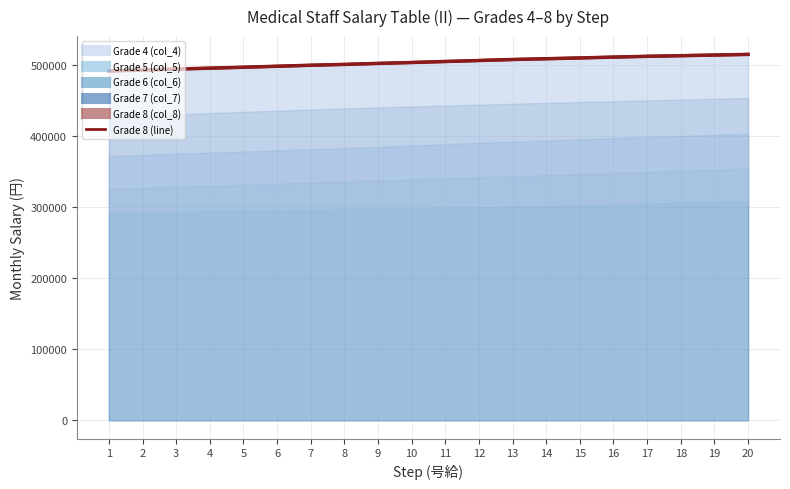

The Grade 8 (col_8) (line) series shows 216891 at 2. True or false?

False